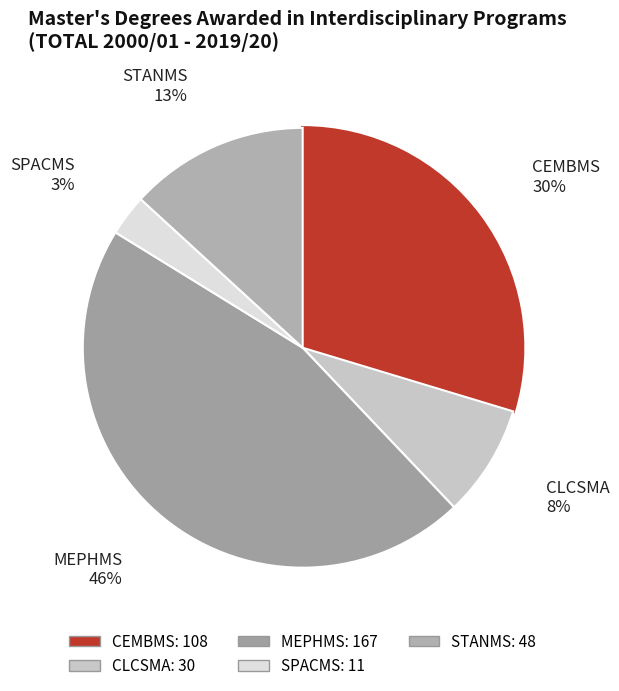

To the nearest percent, what is the difference between the largest and smallest slice percentages?

43%